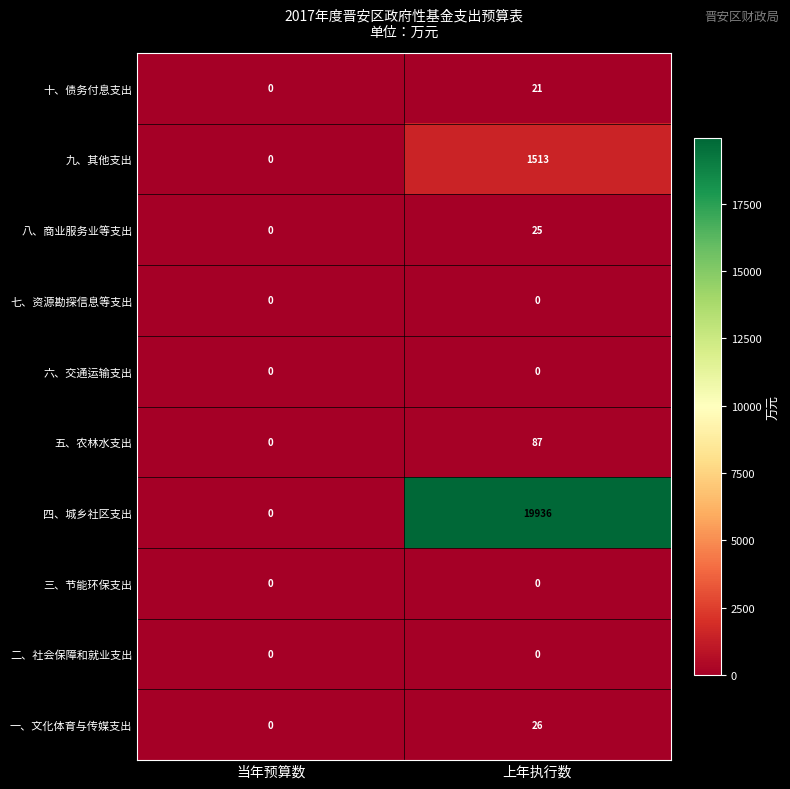

At which category is the sum across all series the highest?

上年执行数